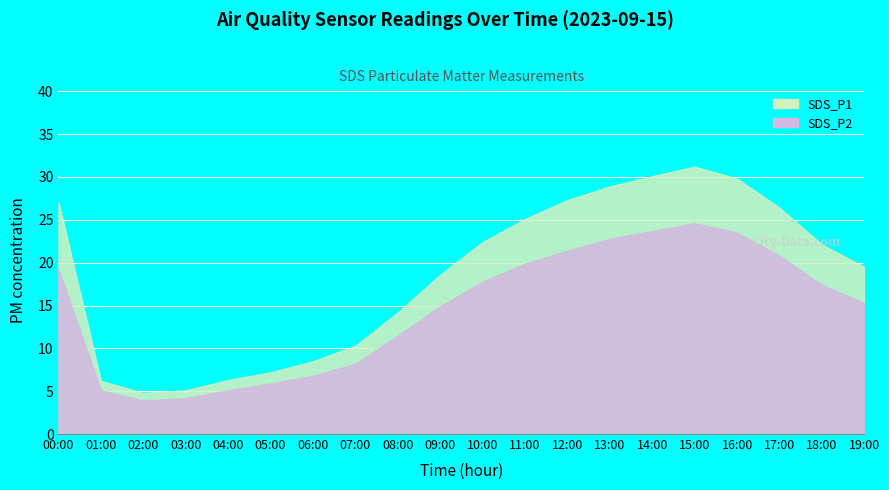

True or false: SDS_P1 and SDS_P2 intersect in this chart.

False